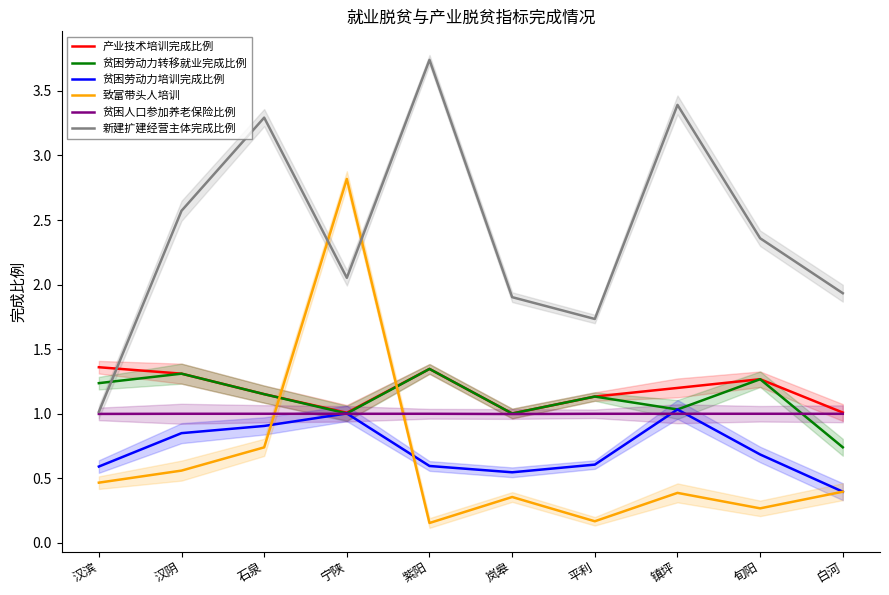

How many lines are shown in the chart?

6